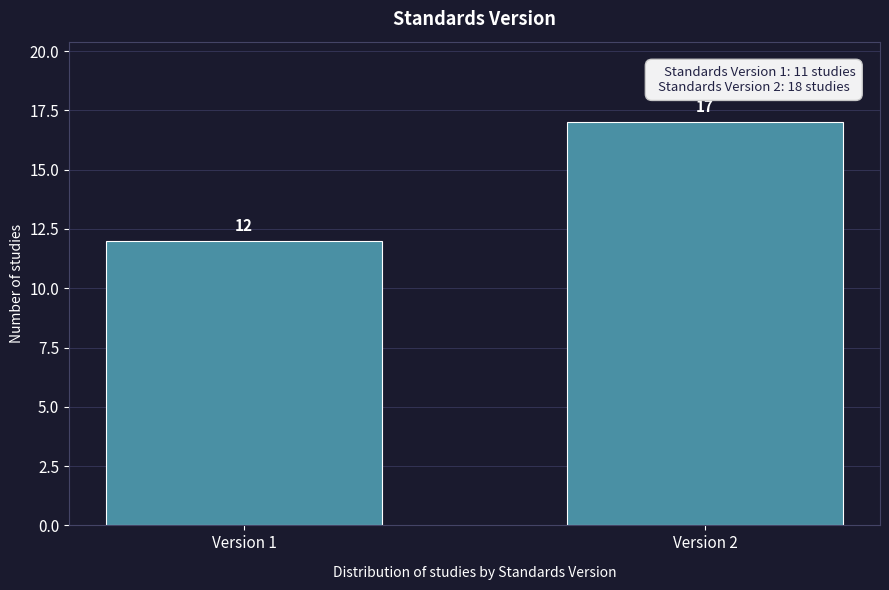

Reading right to left, list all the values displayed in this chart.

Version 2=17	Version 1=12